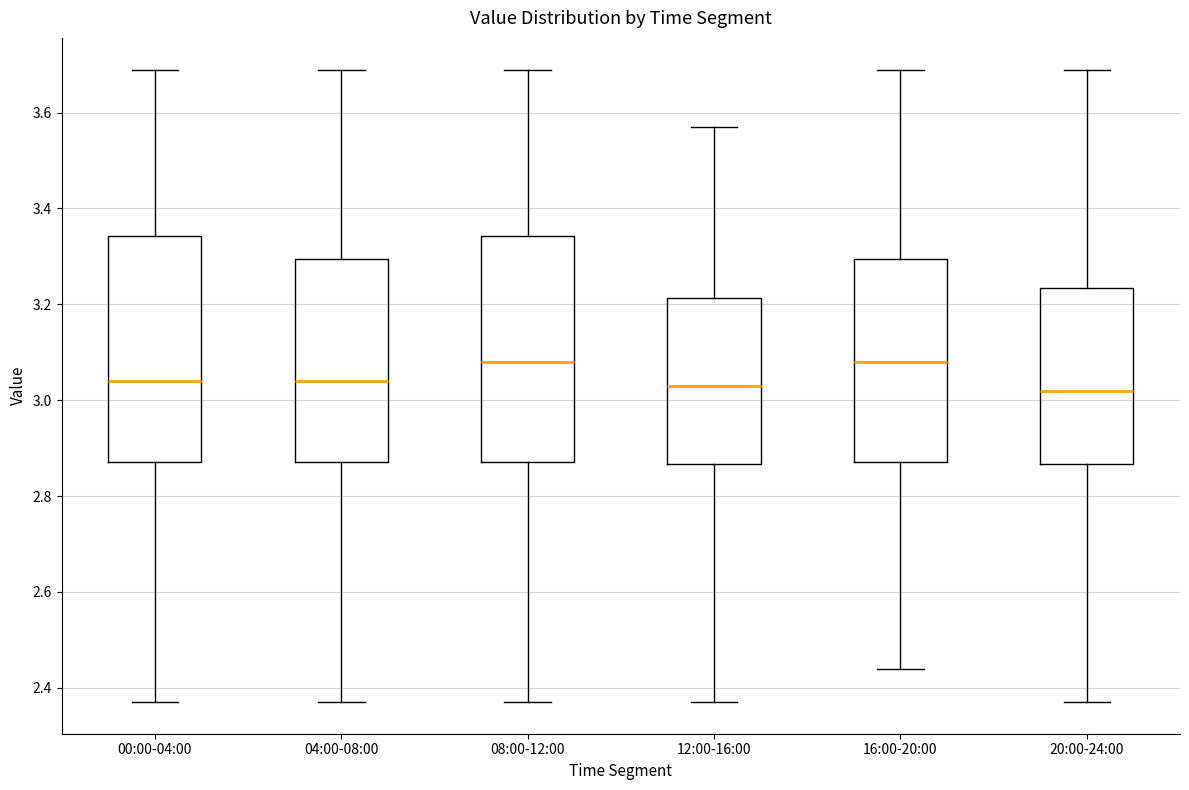

Reading left to right, read every box against the y-axis: the position of its median line, the range the box covers, and the ends of its whiskers. The values are not printed on the chart, so give them approximately, as read against the axis.

00:00-04:00: median 3.04, box 2.88 to 3.34, whiskers 2.38 to 3.70
04:00-08:00: median 3.04, box 2.88 to 3.30, whiskers 2.38 to 3.70
08:00-12:00: median 3.08, box 2.88 to 3.34, whiskers 2.38 to 3.70
12:00-16:00: median 3.04, box 2.86 to 3.22, whiskers 2.38 to 3.58
16:00-20:00: median 3.08, box 2.88 to 3.30, whiskers 2.44 to 3.70
20:00-24:00: median 3.02, box 2.86 to 3.24, whiskers 2.38 to 3.70